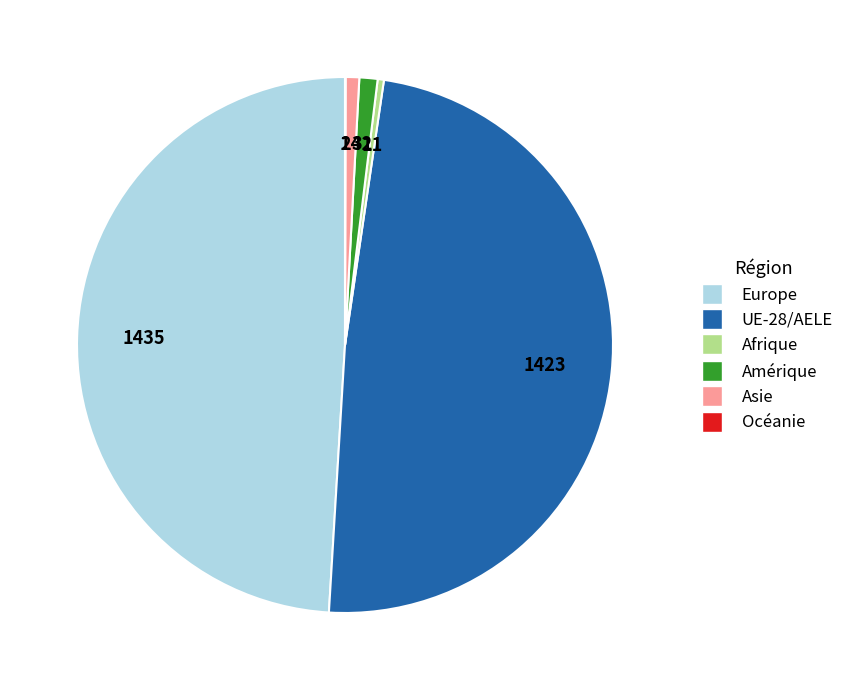

Approximately how many times larger is the value at Europe compared to Amérique?

44.8